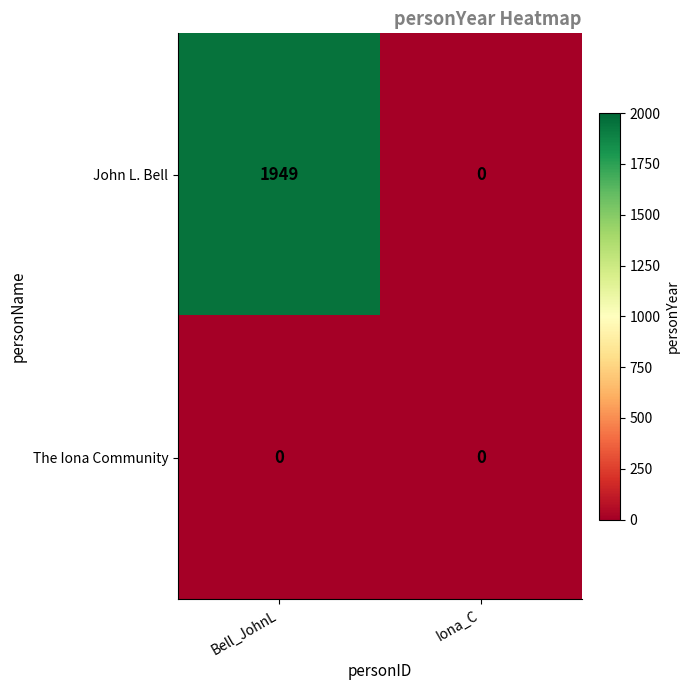

Reading left to right, what are all the values shown in this chart?

John L. Bell: Bell_JohnL=1949	Iona_C=0
The Iona Community: Bell_JohnL=0	Iona_C=0